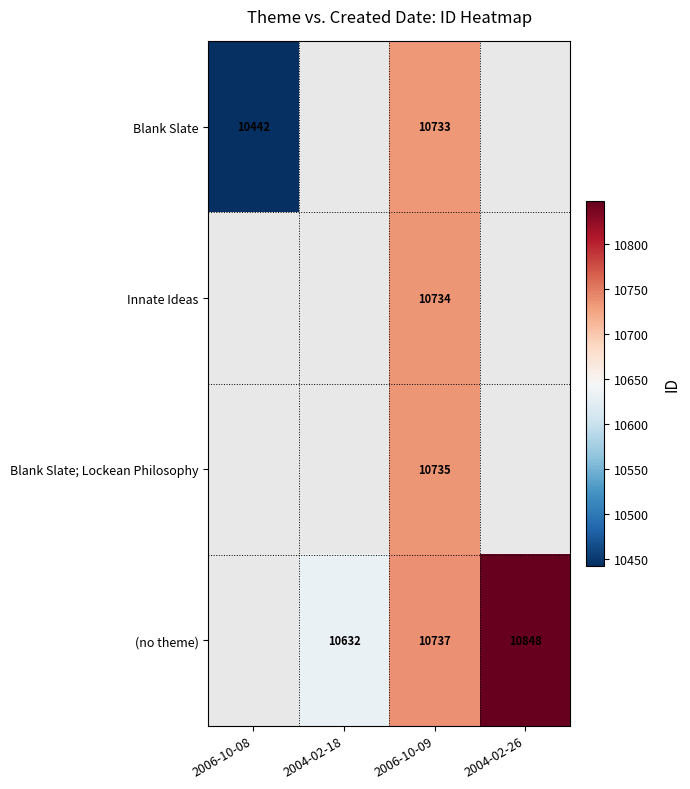

True or false: (no theme) has a value of 10632 at 2004-02-18.

True